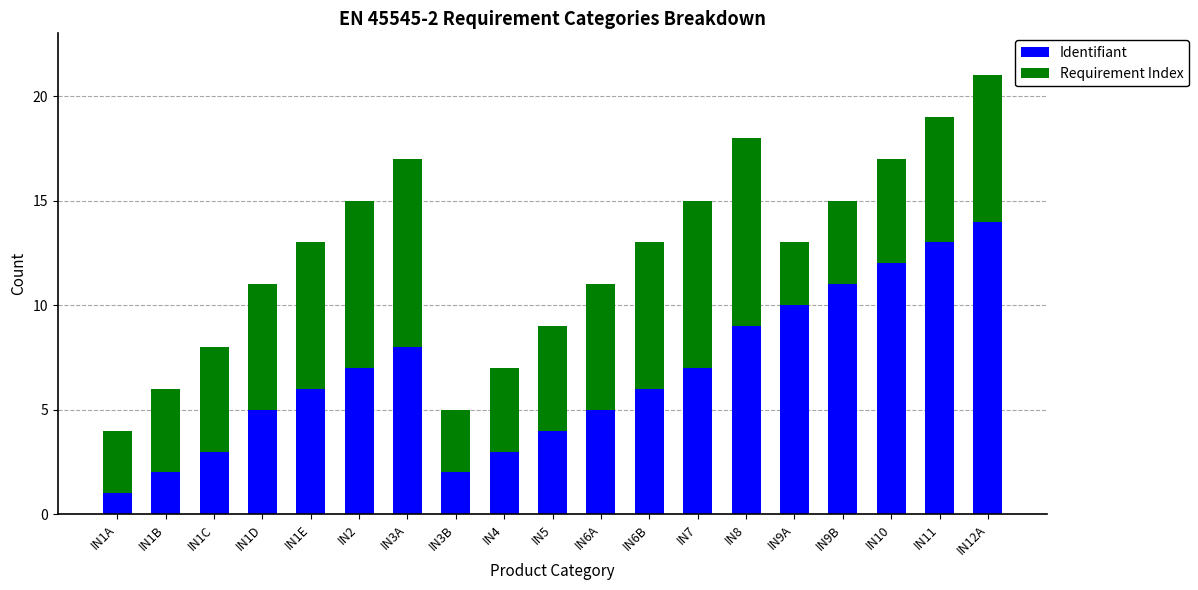

What is the total value across all series at IN8?

18